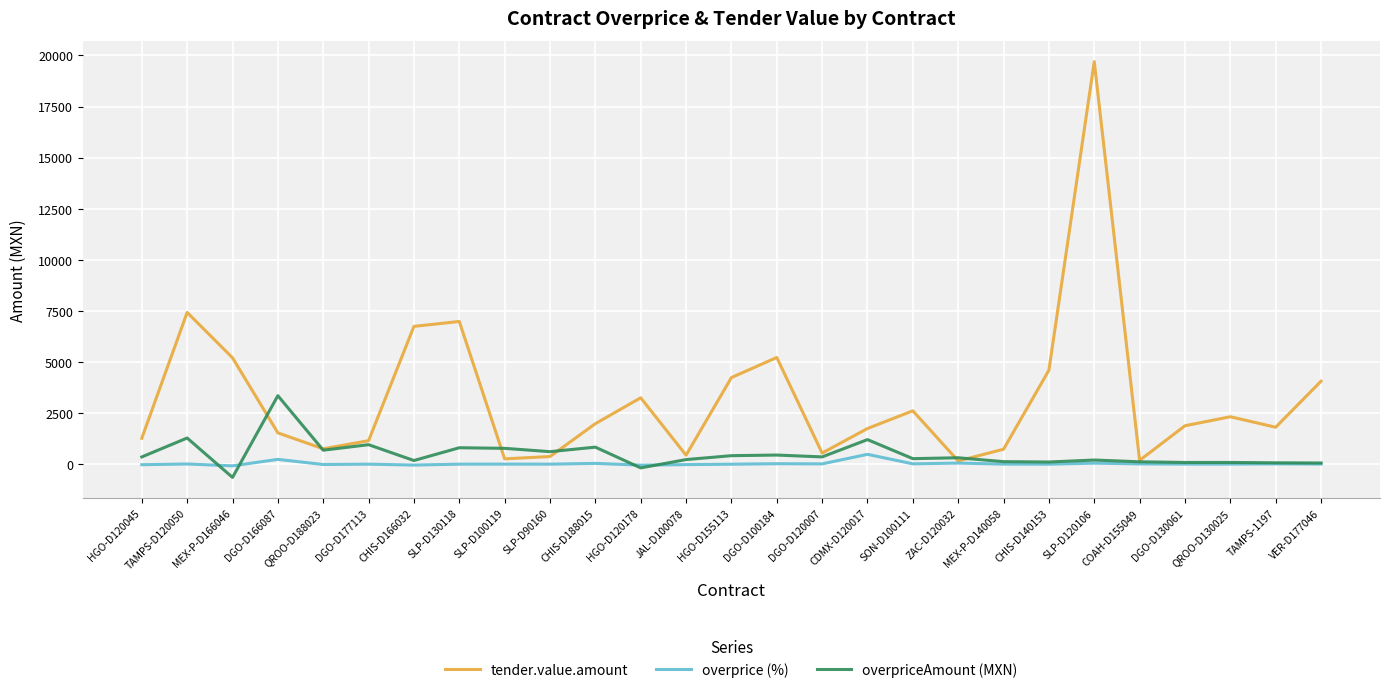

Which series changed the most between QROO-D188023 and CHIS-D166032?

tender.value.amount